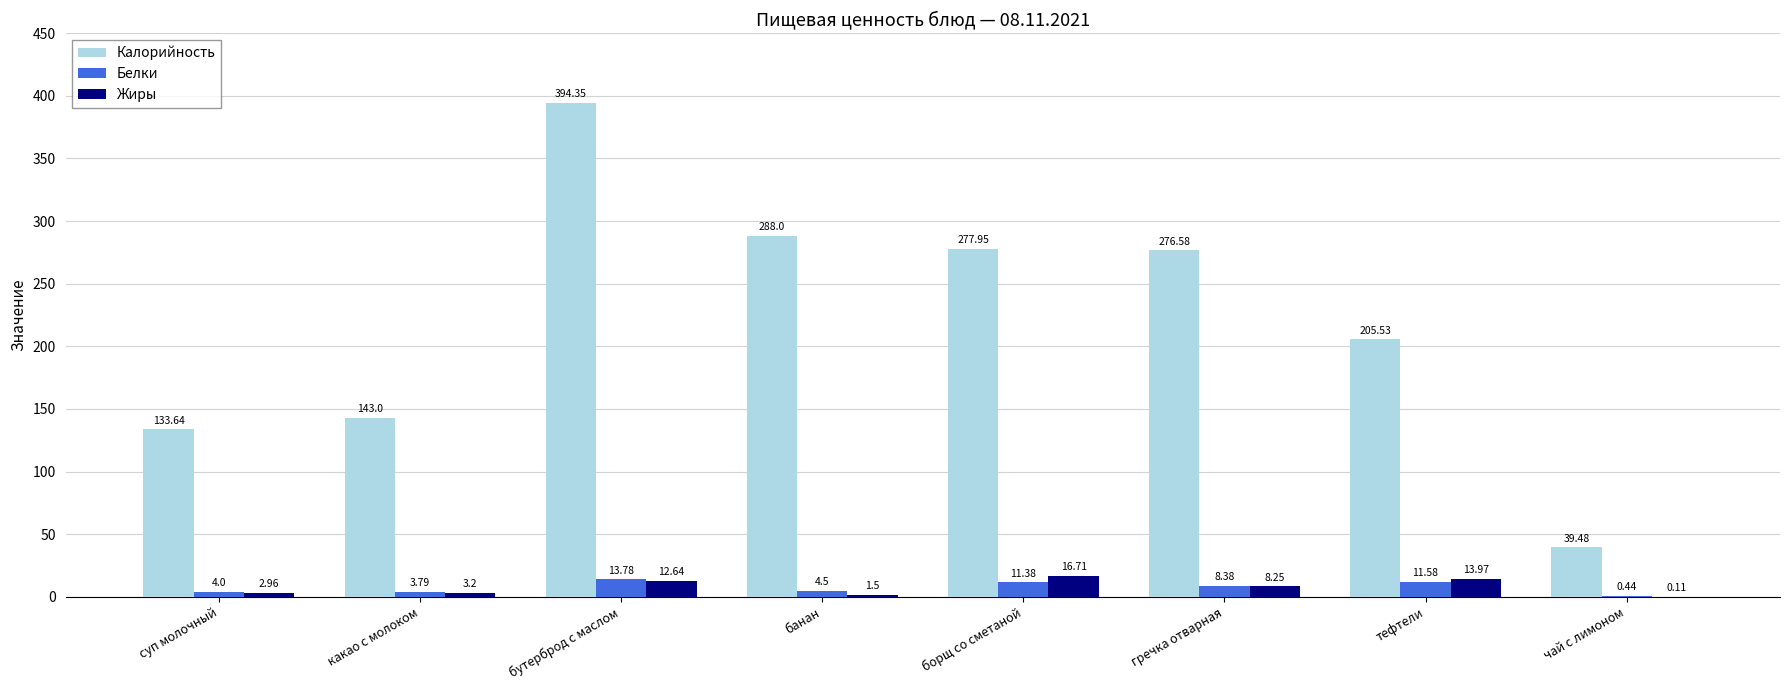

Is it true that Белки equals 4.0 at суп молочный?

True